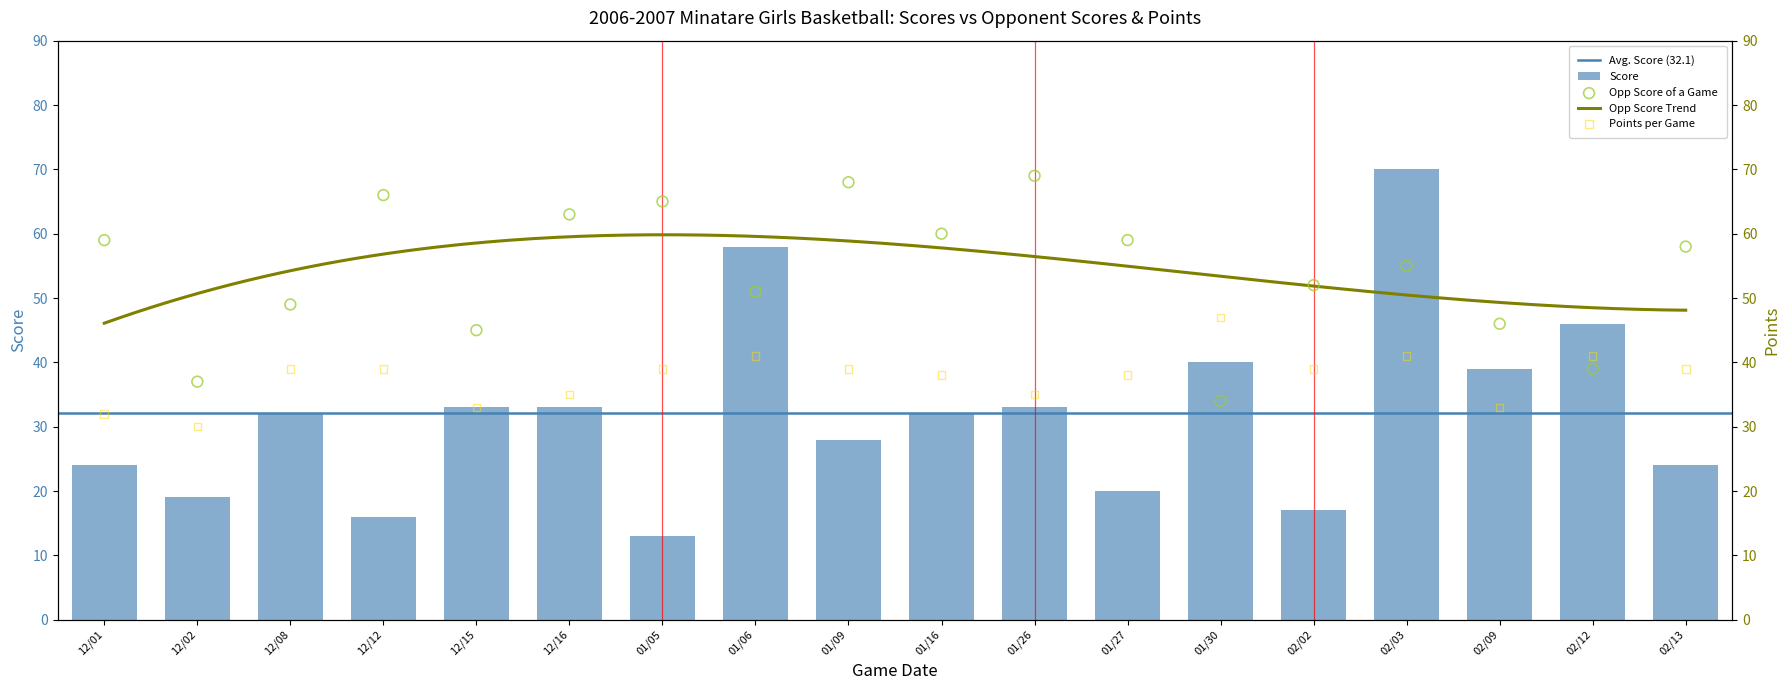

Which series has the largest Y range (max minus min)?

Score